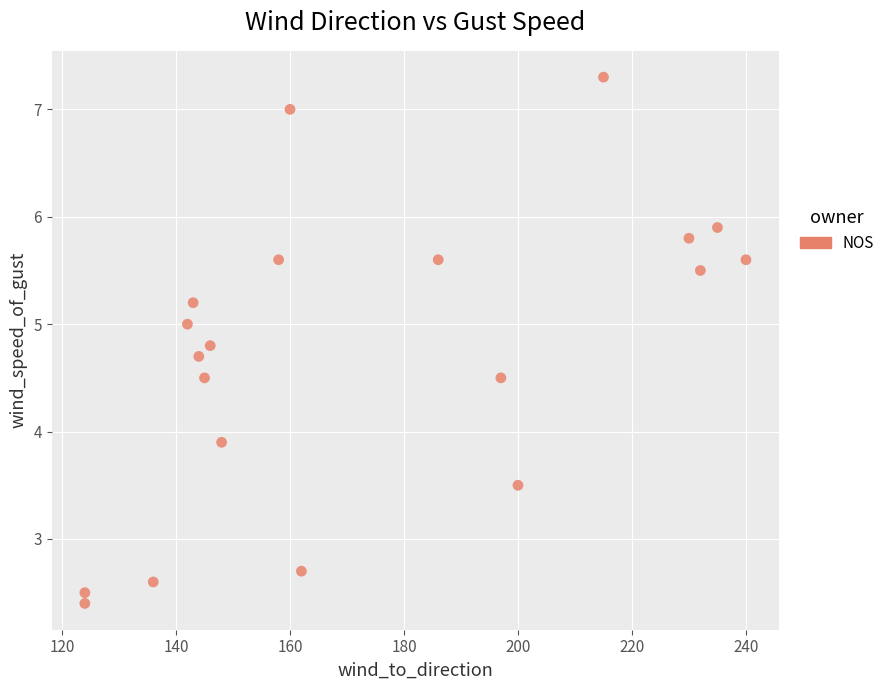

What is the range of X values (max minus min)?

116.0